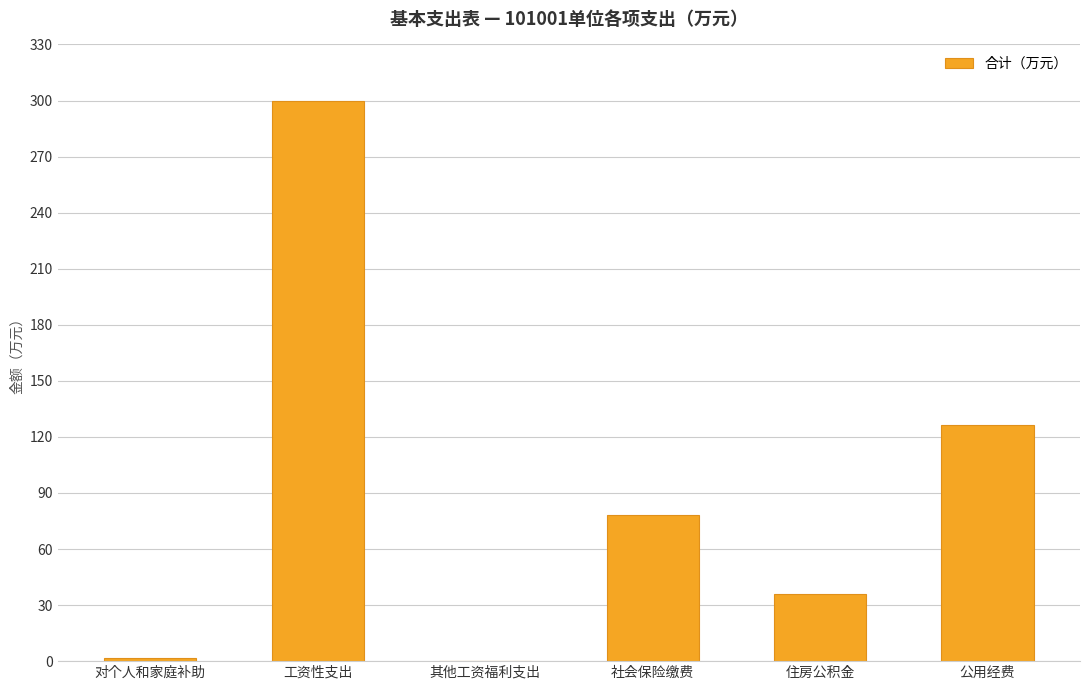

What is the sum of all values?

542.0